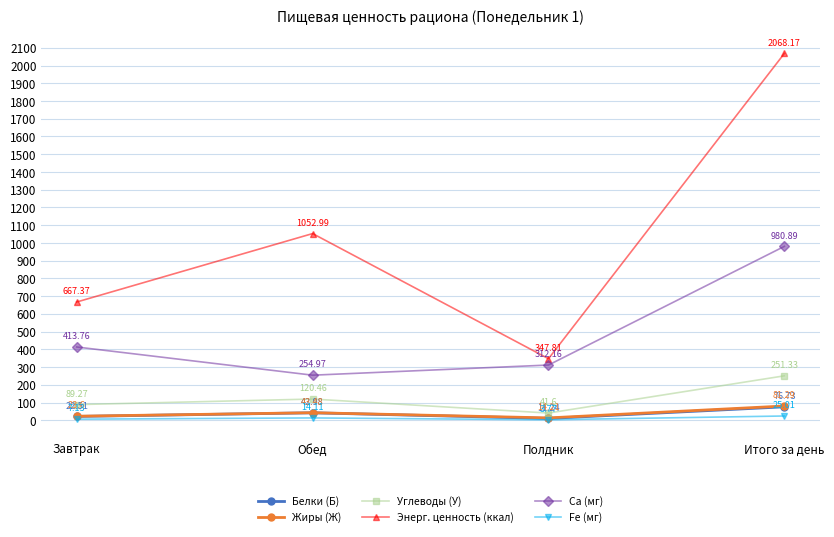

How many lines are shown in the chart?

6